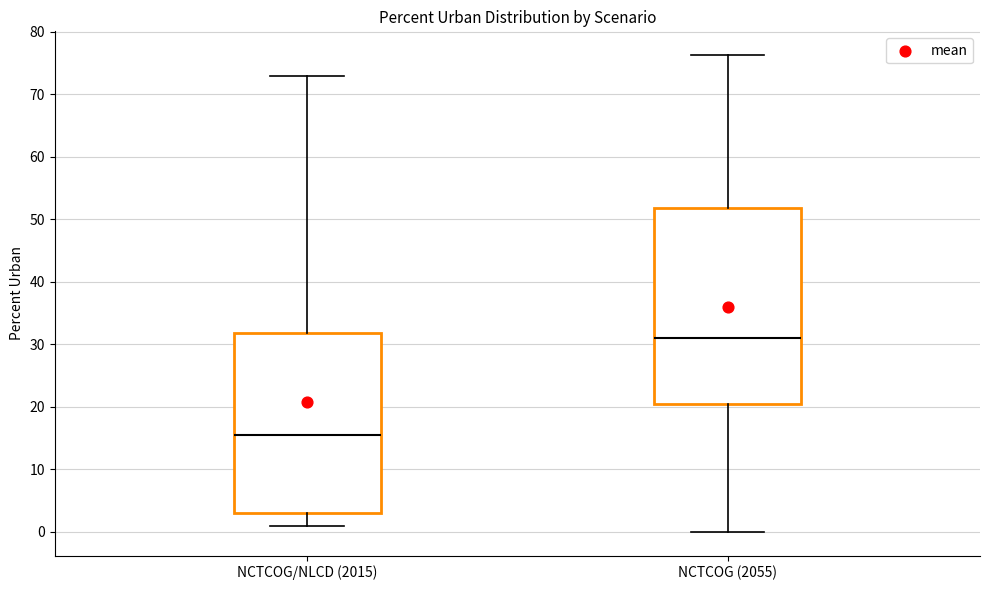

Reading left to right, read every box against the y-axis: the position of its median line, the range the box covers, and the ends of its whiskers. The values are not printed on the chart, so give them approximately, as read against the axis.

NCTCOG/NLCD (2015): median 15, box 3 to 32, whiskers 1 to 73
NCTCOG (2055): median 31, box 20 to 52, whiskers 0 to 76